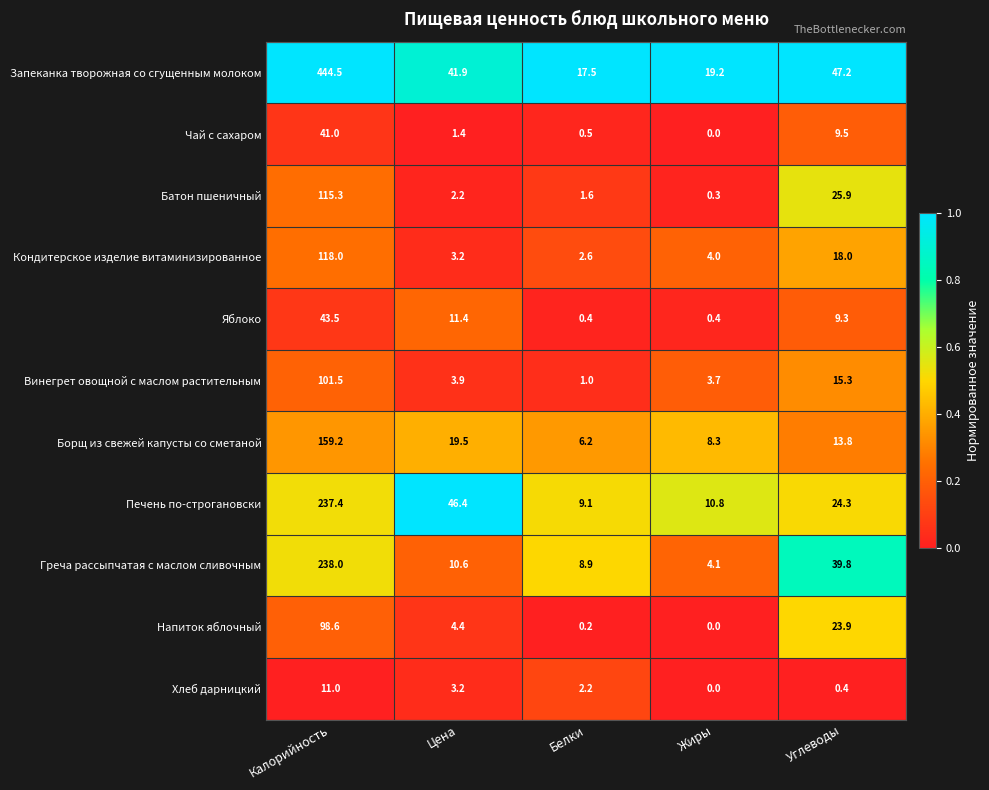

At which category does the chart reach its peak across all series?

Калорийность